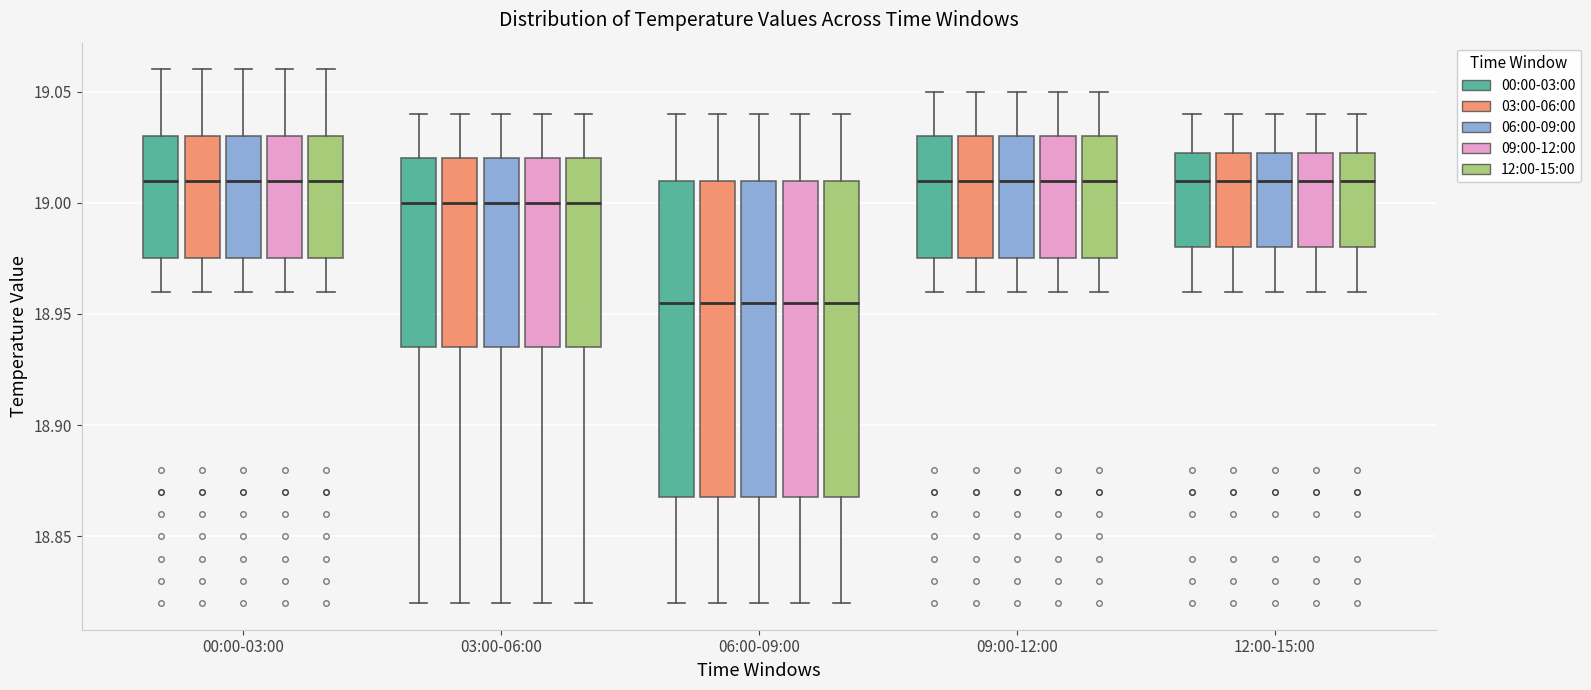

Reading left to right, transcribe this box plot: for each box, give where its median line is, the range the box spans, and where its two whiskers end, as read against the y-axis. The values are not printed on the chart, so give them approximately, as read against the axis.

00:00-03:00 (00:00-03:00): median 19.010, box 18.975 to 19.030, whiskers 18.960 to 19.060
00:00-03:00 (03:00-06:00): median 19.010, box 18.975 to 19.030, whiskers 18.960 to 19.060
00:00-03:00 (06:00-09:00): median 19.010, box 18.975 to 19.030, whiskers 18.960 to 19.060
00:00-03:00 (09:00-12:00): median 19.010, box 18.975 to 19.030, whiskers 18.960 to 19.060
00:00-03:00 (12:00-15:00): median 19.010, box 18.975 to 19.030, whiskers 18.960 to 19.060
03:00-06:00 (00:00-03:00): median 19.000, box 18.935 to 19.020, whiskers 18.820 to 19.040
03:00-06:00 (03:00-06:00): median 19.000, box 18.935 to 19.020, whiskers 18.820 to 19.040
03:00-06:00 (06:00-09:00): median 19.000, box 18.935 to 19.020, whiskers 18.820 to 19.040
03:00-06:00 (09:00-12:00): median 19.000, box 18.935 to 19.020, whiskers 18.820 to 19.040
03:00-06:00 (12:00-15:00): median 19.000, box 18.935 to 19.020, whiskers 18.820 to 19.040
06:00-09:00 (00:00-03:00): median 18.955, box 18.870 to 19.010, whiskers 18.820 to 19.040
06:00-09:00 (03:00-06:00): median 18.955, box 18.870 to 19.010, whiskers 18.820 to 19.040
06:00-09:00 (06:00-09:00): median 18.955, box 18.870 to 19.010, whiskers 18.820 to 19.040
06:00-09:00 (09:00-12:00): median 18.955, box 18.870 to 19.010, whiskers 18.820 to 19.040
06:00-09:00 (12:00-15:00): median 18.955, box 18.870 to 19.010, whiskers 18.820 to 19.040
09:00-12:00 (00:00-03:00): median 19.010, box 18.975 to 19.030, whiskers 18.960 to 19.050
09:00-12:00 (03:00-06:00): median 19.010, box 18.975 to 19.030, whiskers 18.960 to 19.050
09:00-12:00 (06:00-09:00): median 19.010, box 18.975 to 19.030, whiskers 18.960 to 19.050
09:00-12:00 (09:00-12:00): median 19.010, box 18.975 to 19.030, whiskers 18.960 to 19.050
09:00-12:00 (12:00-15:00): median 19.010, box 18.975 to 19.030, whiskers 18.960 to 19.050
12:00-15:00 (00:00-03:00): median 19.010, box 18.980 to 19.025, whiskers 18.960 to 19.040
12:00-15:00 (03:00-06:00): median 19.010, box 18.980 to 19.025, whiskers 18.960 to 19.040
12:00-15:00 (06:00-09:00): median 19.010, box 18.980 to 19.025, whiskers 18.960 to 19.040
12:00-15:00 (09:00-12:00): median 19.010, box 18.980 to 19.025, whiskers 18.960 to 19.040
12:00-15:00 (12:00-15:00): median 19.010, box 18.980 to 19.025, whiskers 18.960 to 19.040